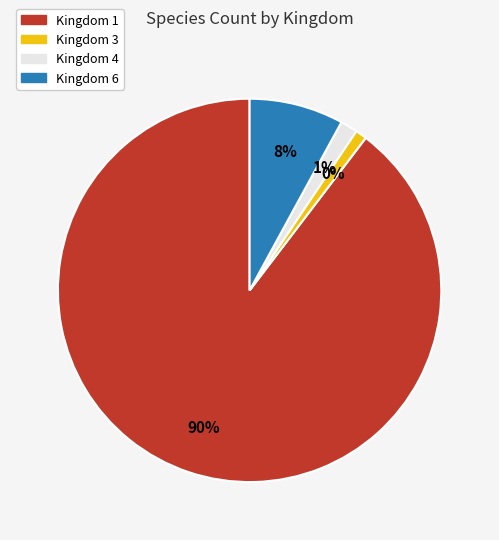

Which category has the smallest portion of the pie?

kingdom_3